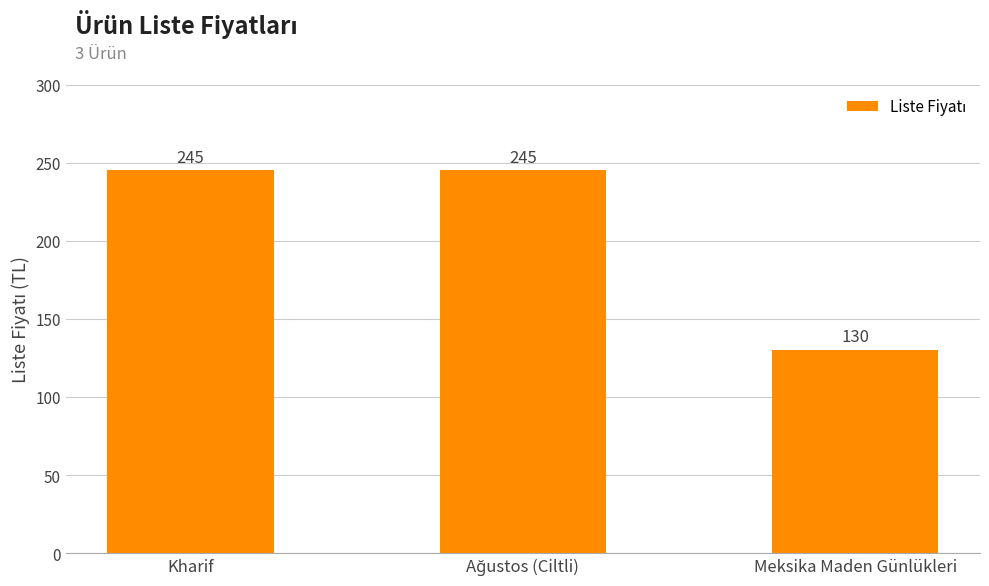

What is the maximum value shown in the chart?

245